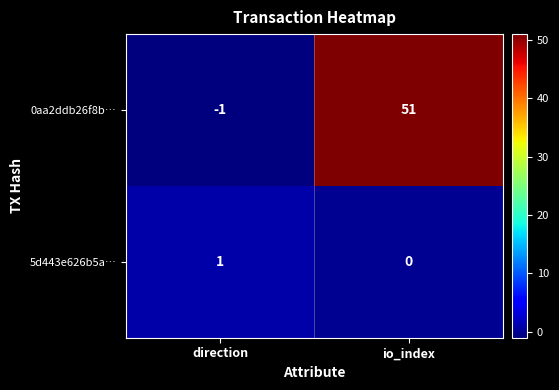

What is the sum of all 0aa2ddb26f8b… values?

50